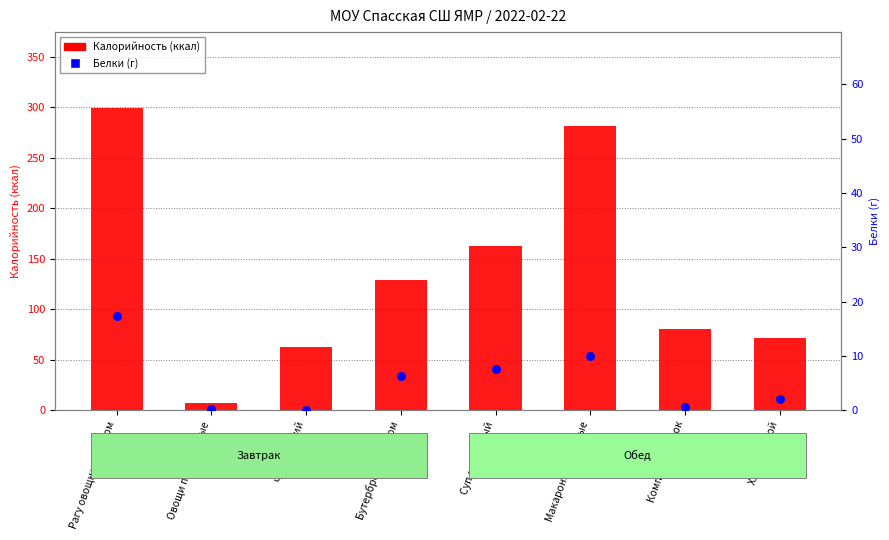

What is the total value across all series at Овощи порционные?

7.5